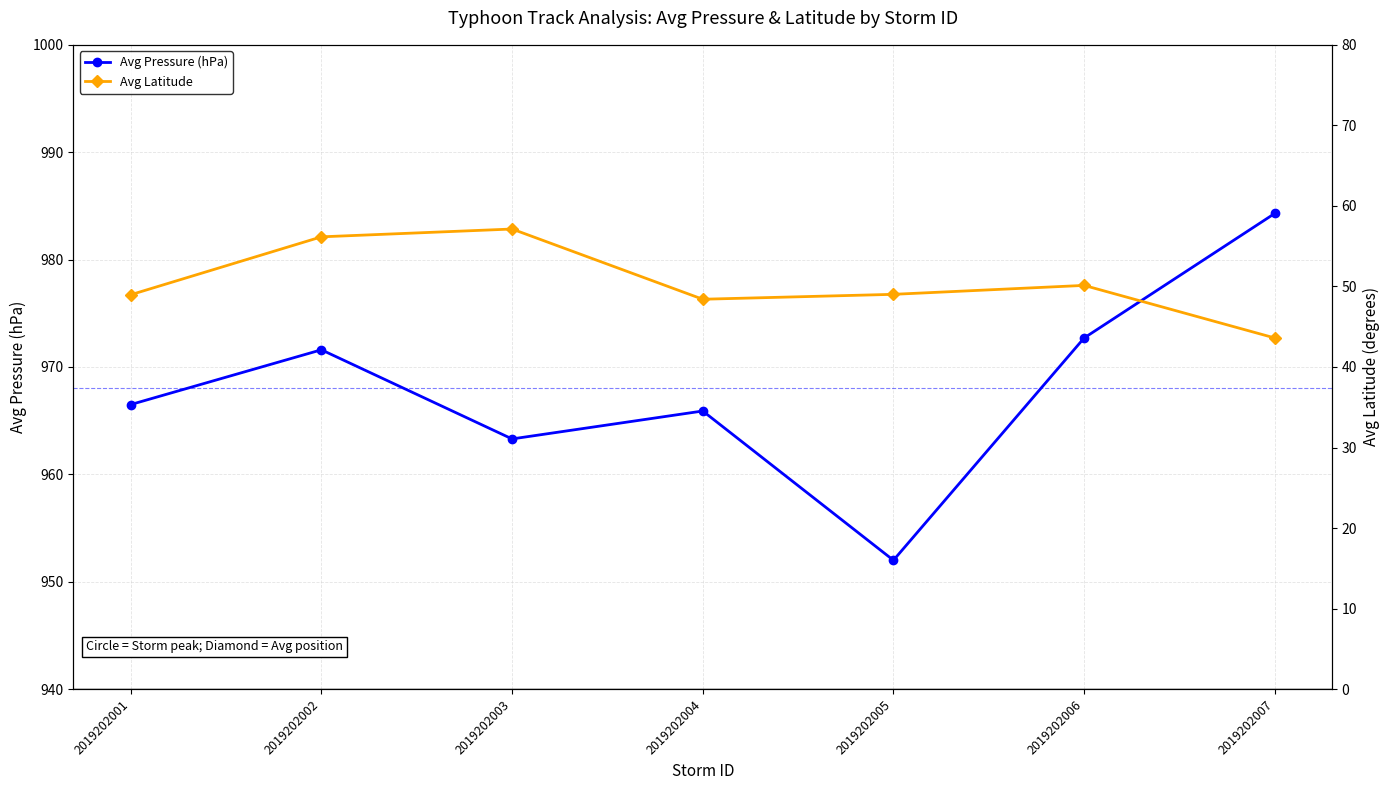

Where does the Avg Latitude series first go above 49?

2019202002